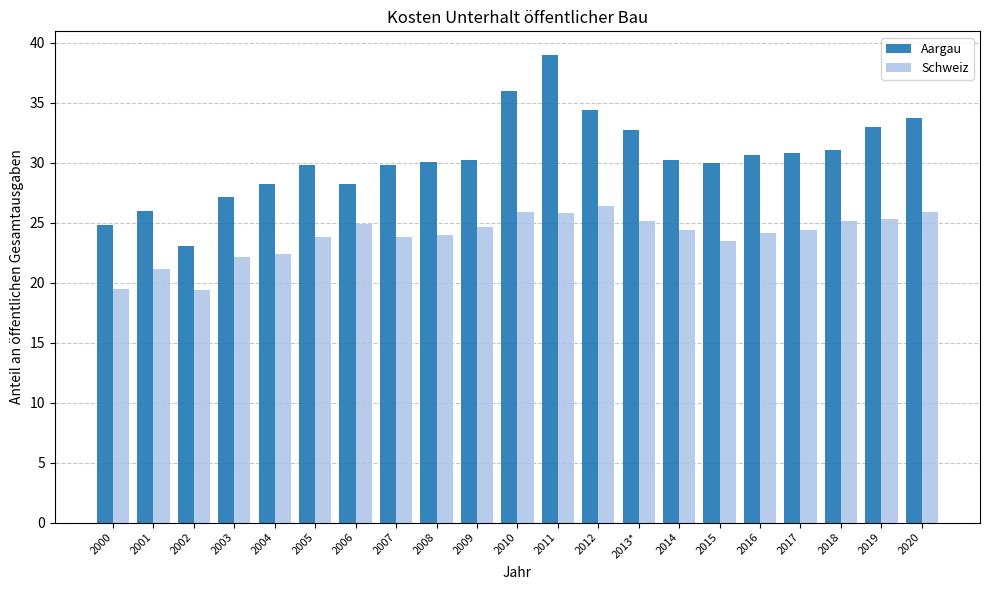

List the series in order of their peak value, lowest first.

Schweiz, Aargau